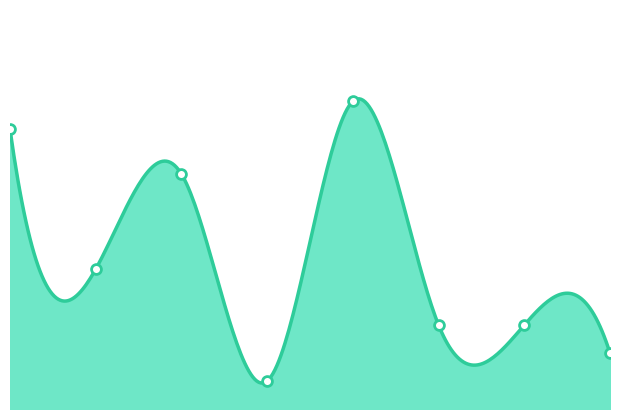

Which has a higher value, 09/01 or 08/20?

08/20